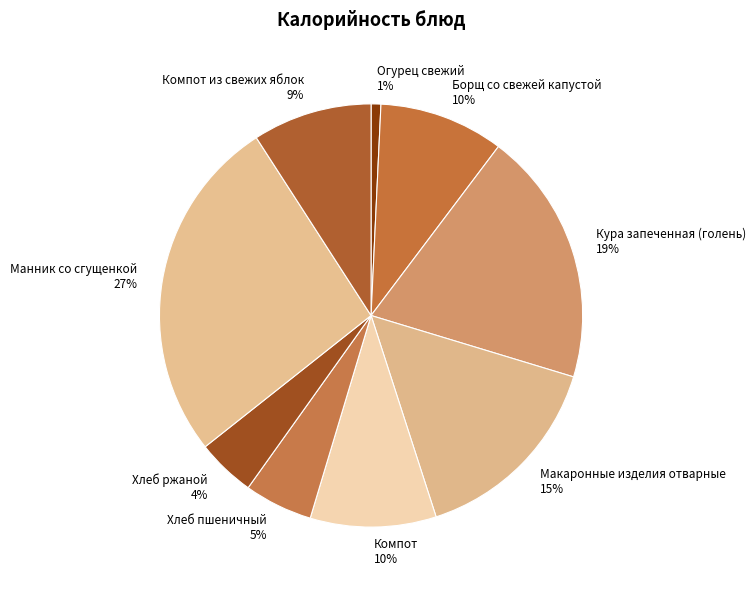

Which has a higher value, Борщ со свежей капустой or Хлеб пшеничный?

Борщ со свежей капустой